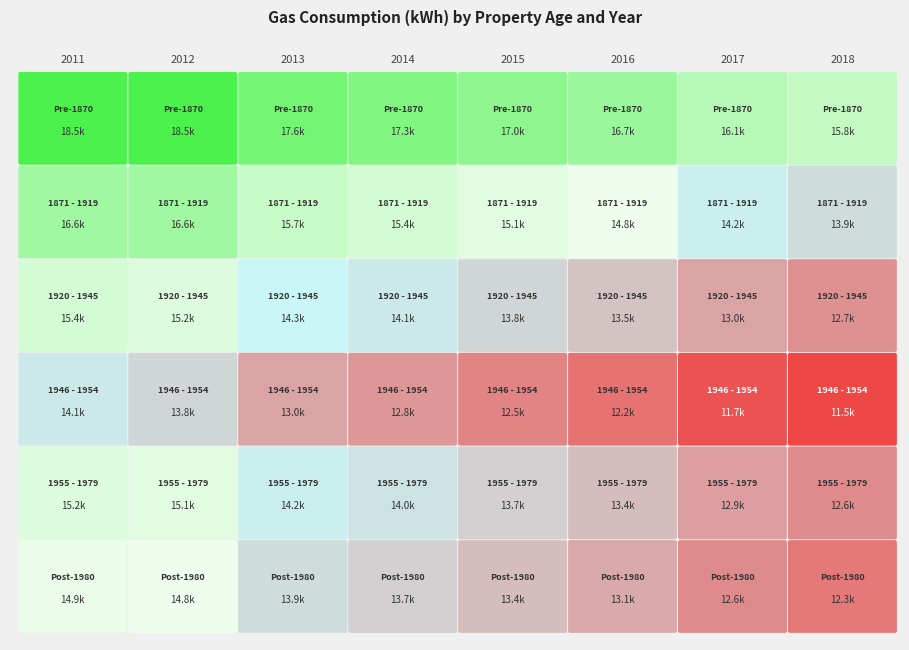

Which series has the largest range (max minus min)?

Pre-1870